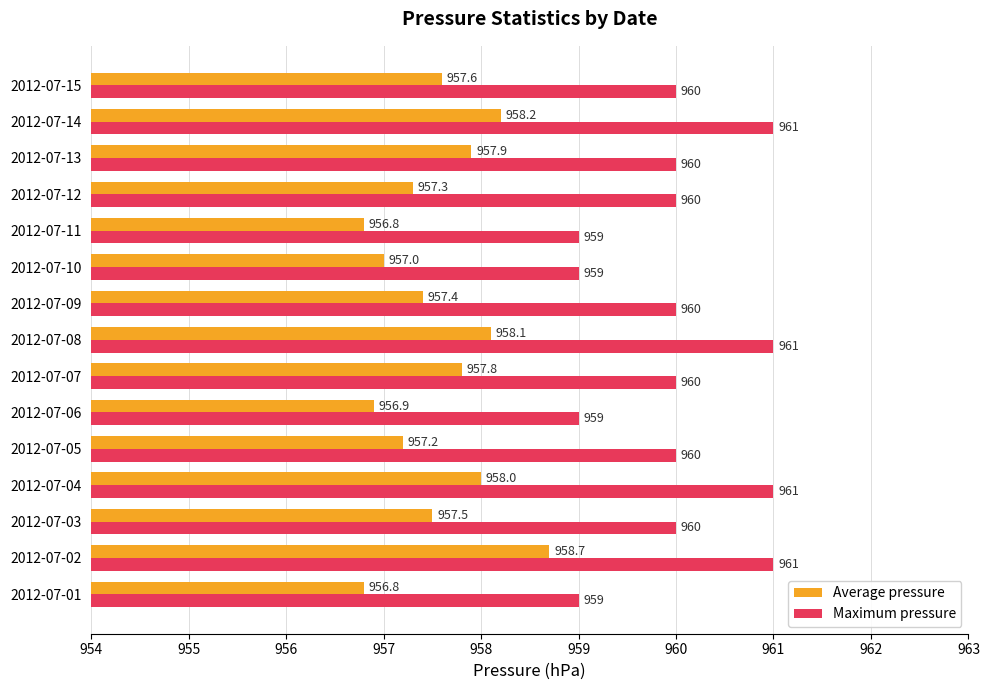

How many values in the Average pressure series are below 957?

3